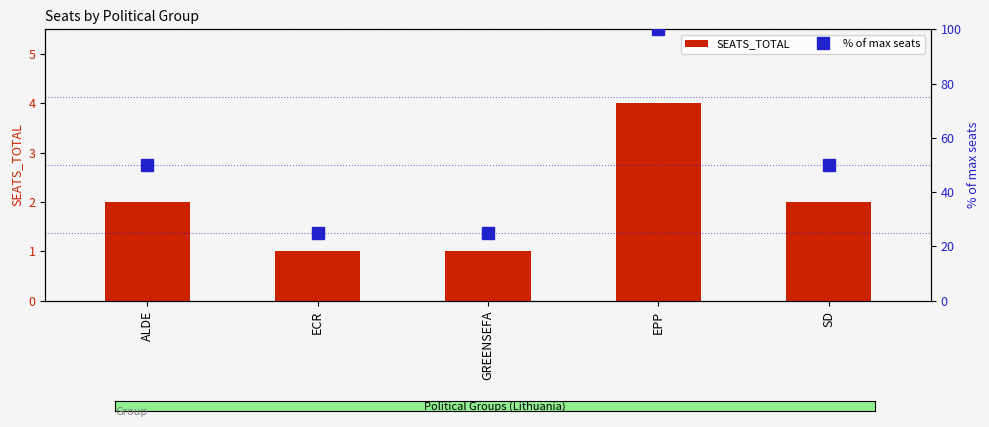

Rank the categories by % of max seats value from highest to lowest.

EPP, ALDE, SD, ECR, GREENSEFA